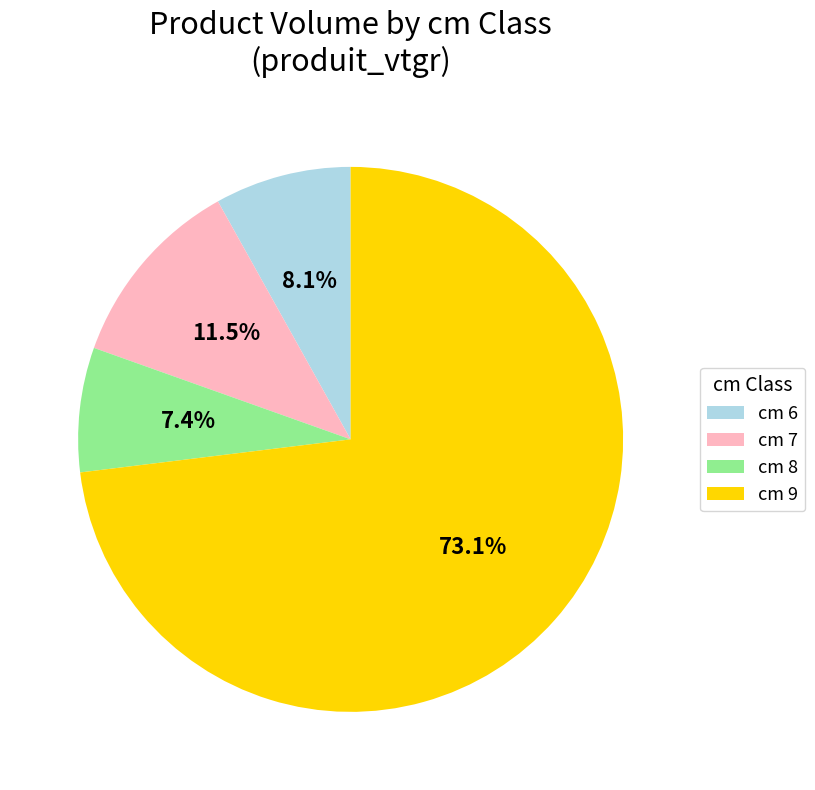

Rank the categories by value from lowest to highest.

cm 8, cm 6, cm 7, cm 9